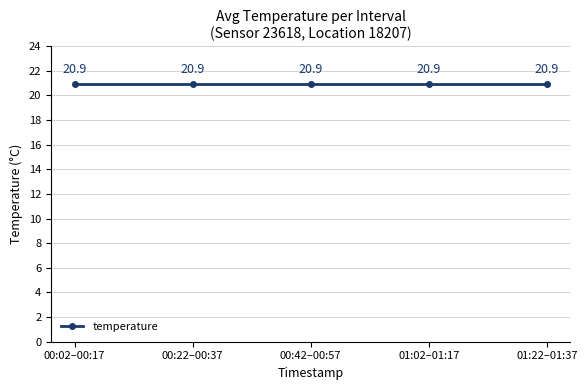

What is the value of the temperature point at the 2nd from the left?

20.9